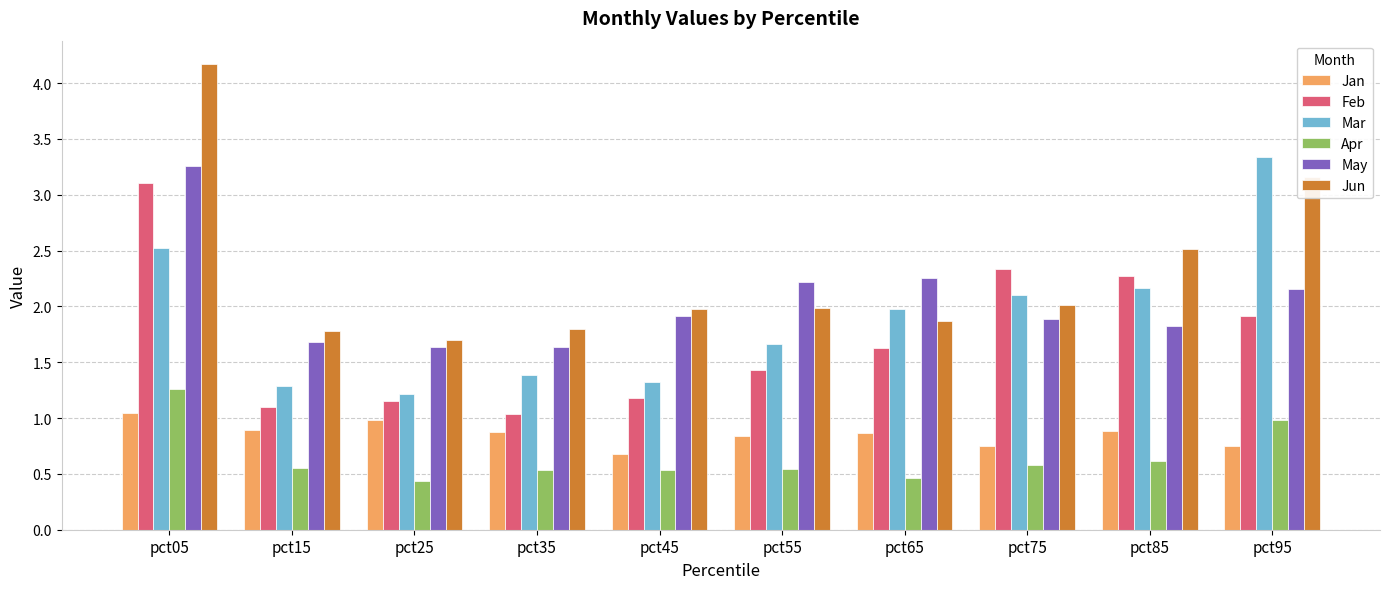

What is the difference between the highest and lowest values at pct85?

1.9